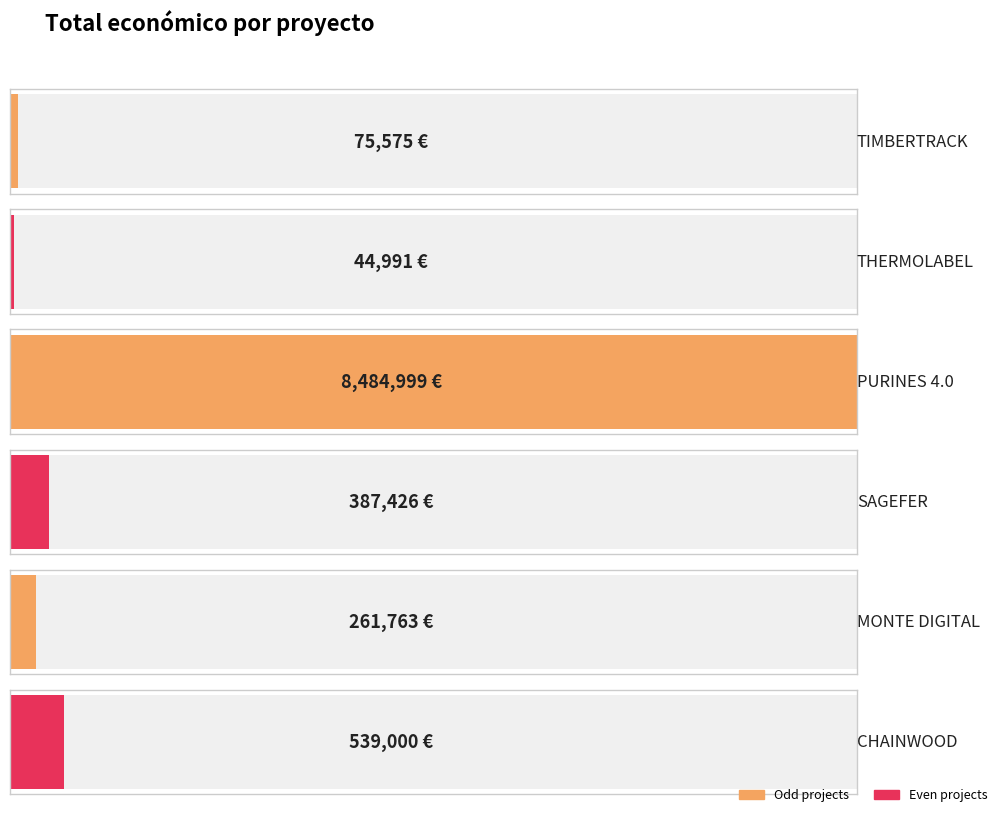

What is the smallest value displayed?

44991